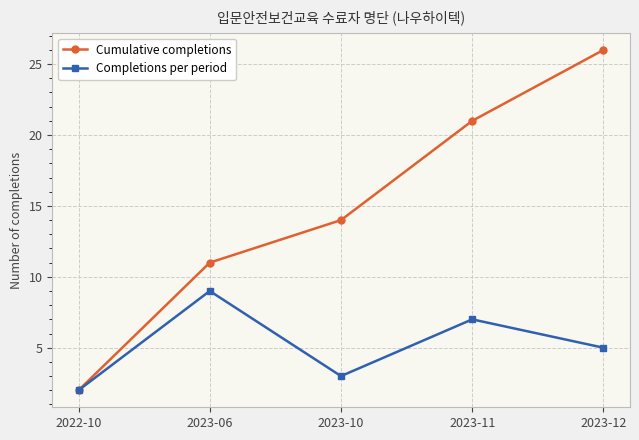

Where does the Completions per period series first go above 5?

2023-06